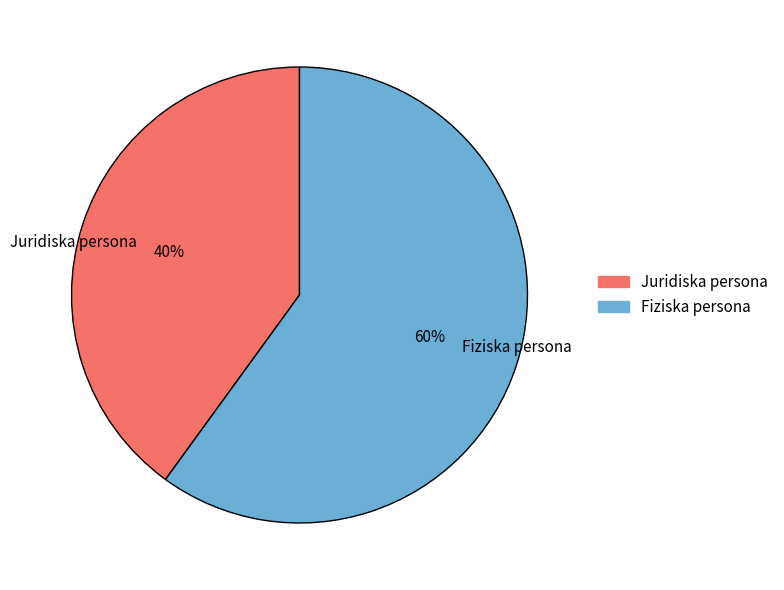

What is the largest slice in the pie chart?

Fiziska persona